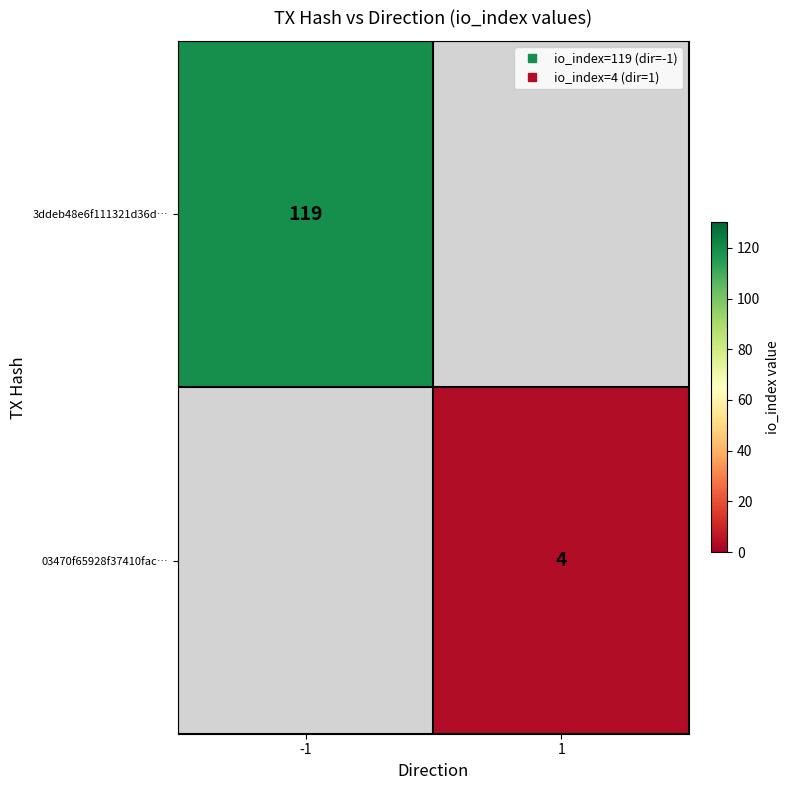

Which has a higher value, 1 or -1?

-1